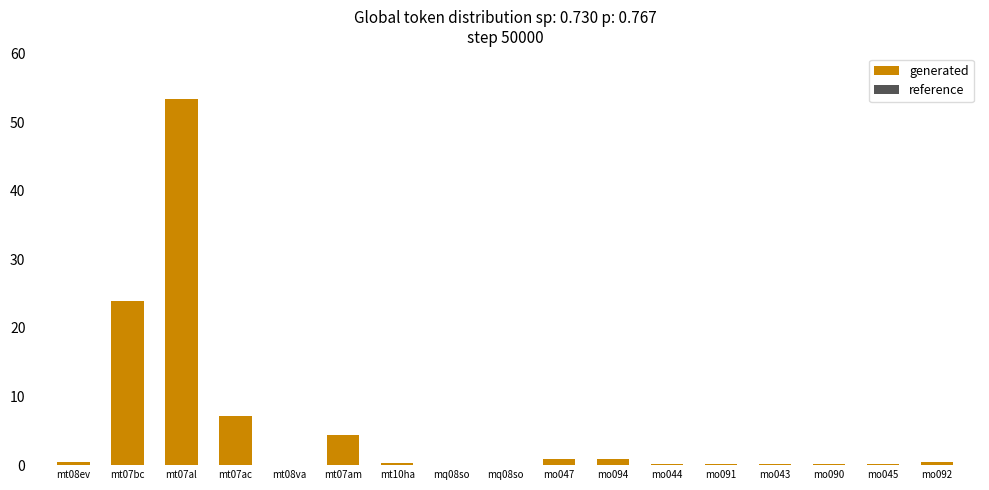

Are the bars grouped side by side (vs. stacked)?

Yes